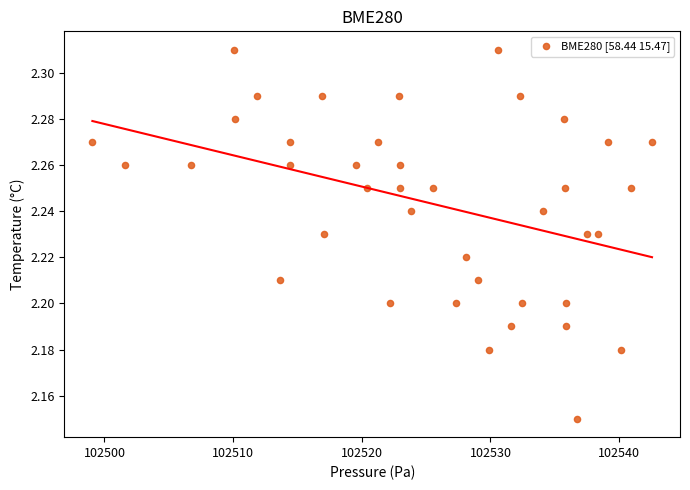

What is the range of X values (max minus min)?

43.5